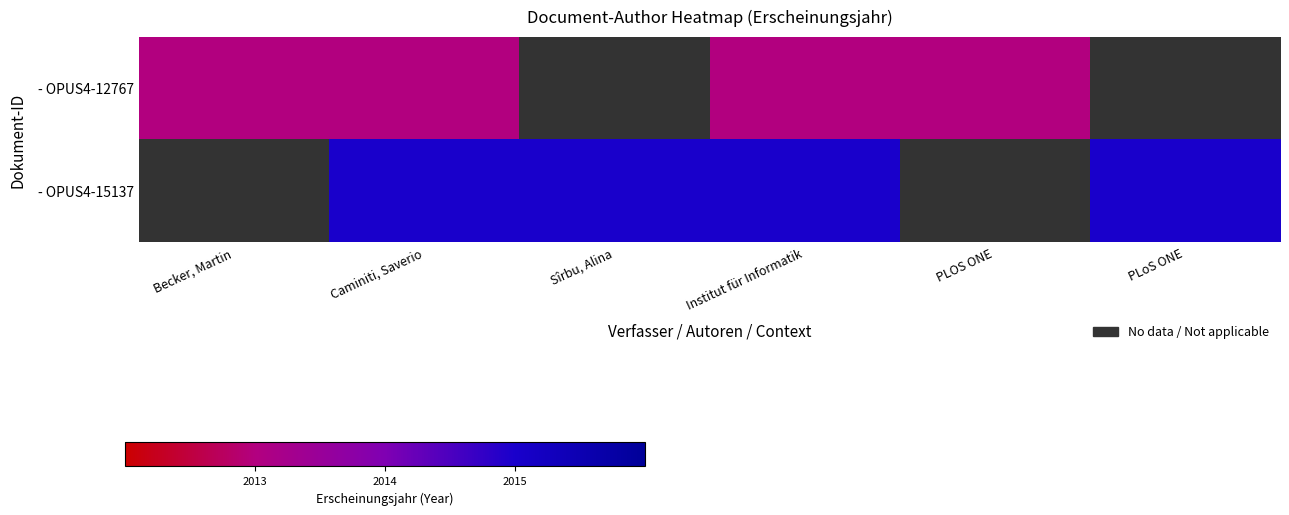

List the labels in order of - OPUS4-12767 value, largest first.

Becker, Martin, Caminiti, Saverio, Sîrbu, Alina, Institut für Informatik, PLOS ONE, PLoS ONE